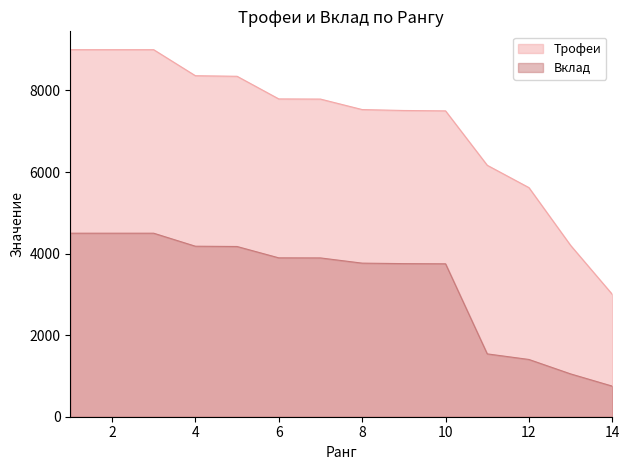

At which category is the sum across all series the highest?

1